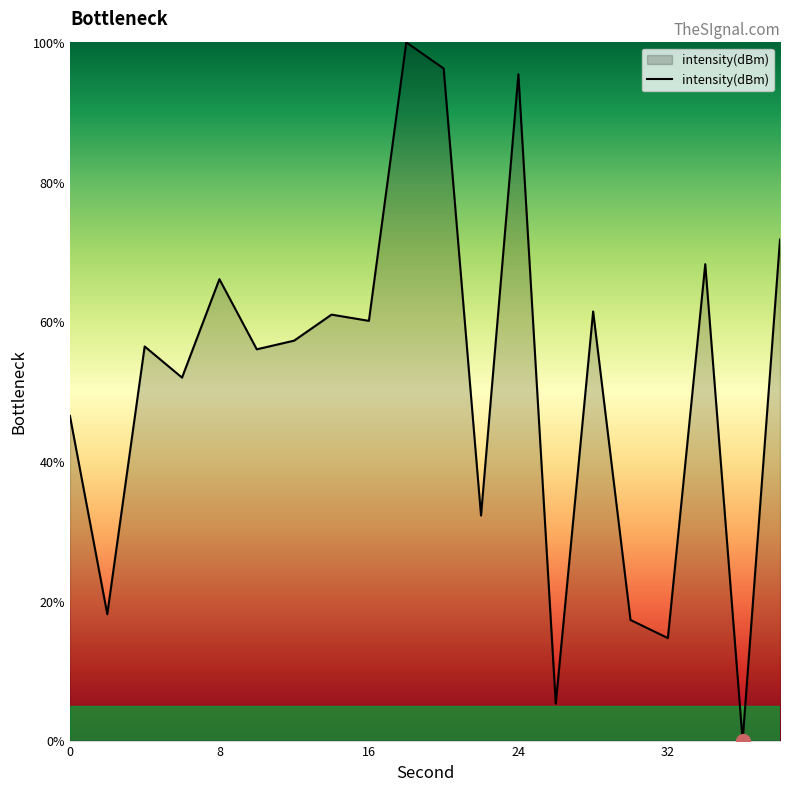

What is the difference between the maximum and minimum values?

100.0